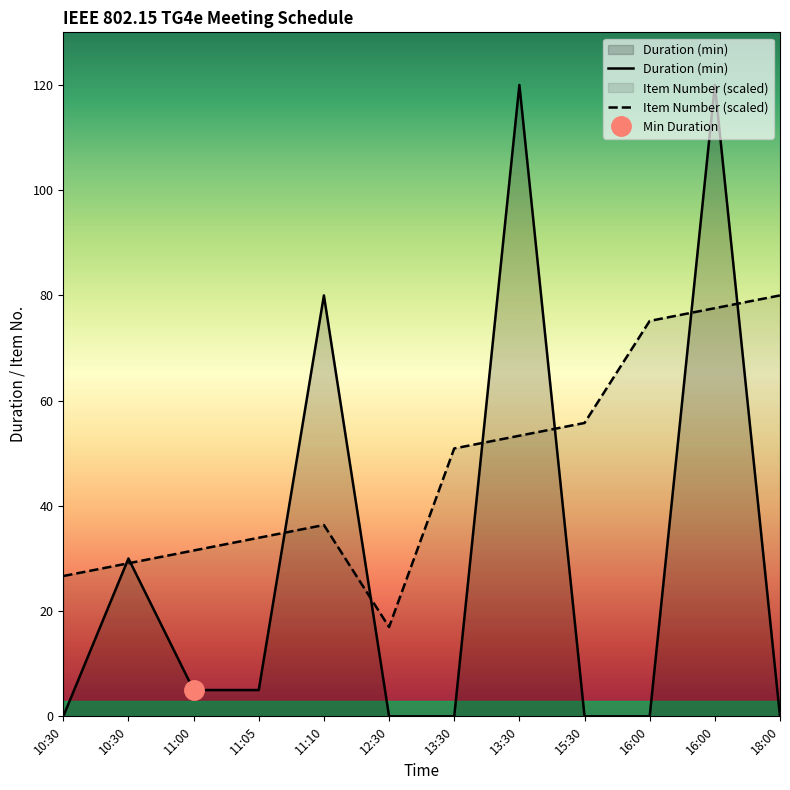

What is the sum of the Item Number values at 10:30 and 11:00?

58.2